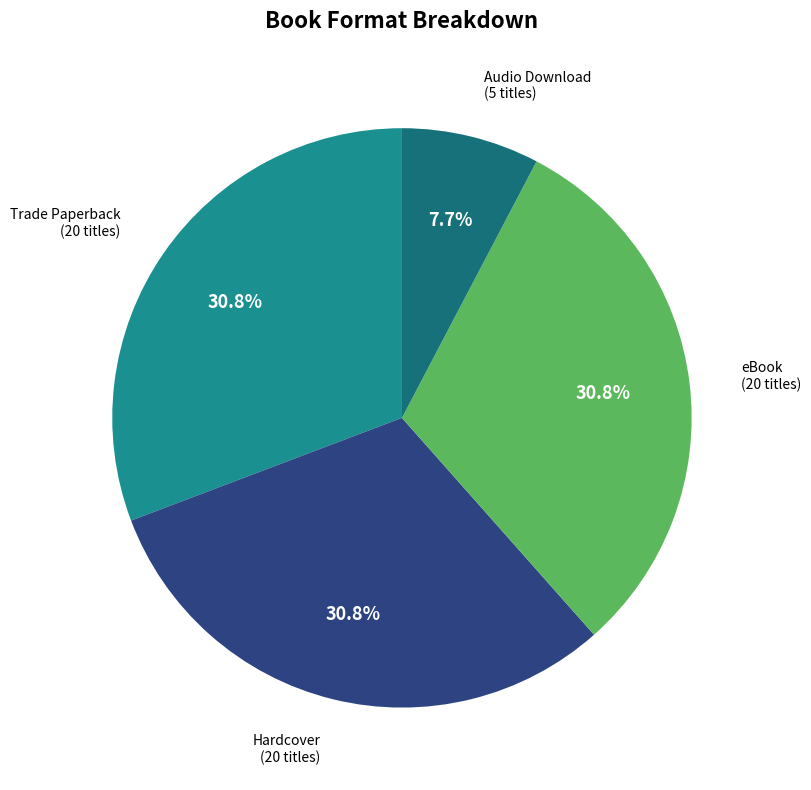

How many slices are in this pie chart?

4